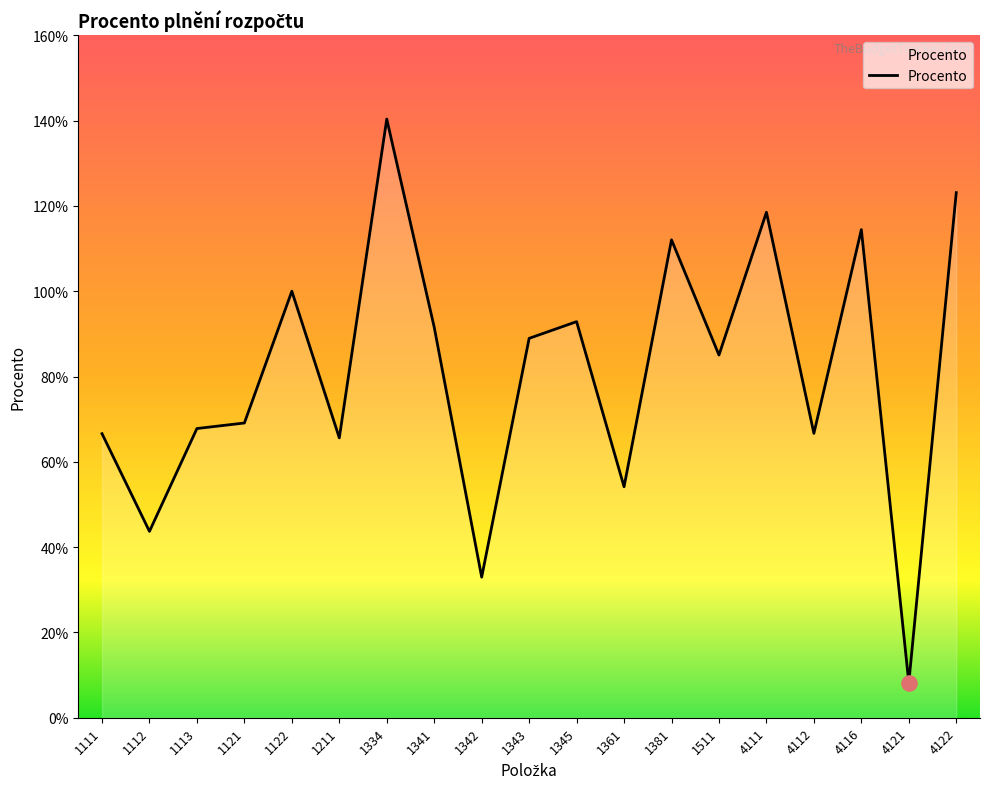

Between 1112 and 1121, which is larger?

1121